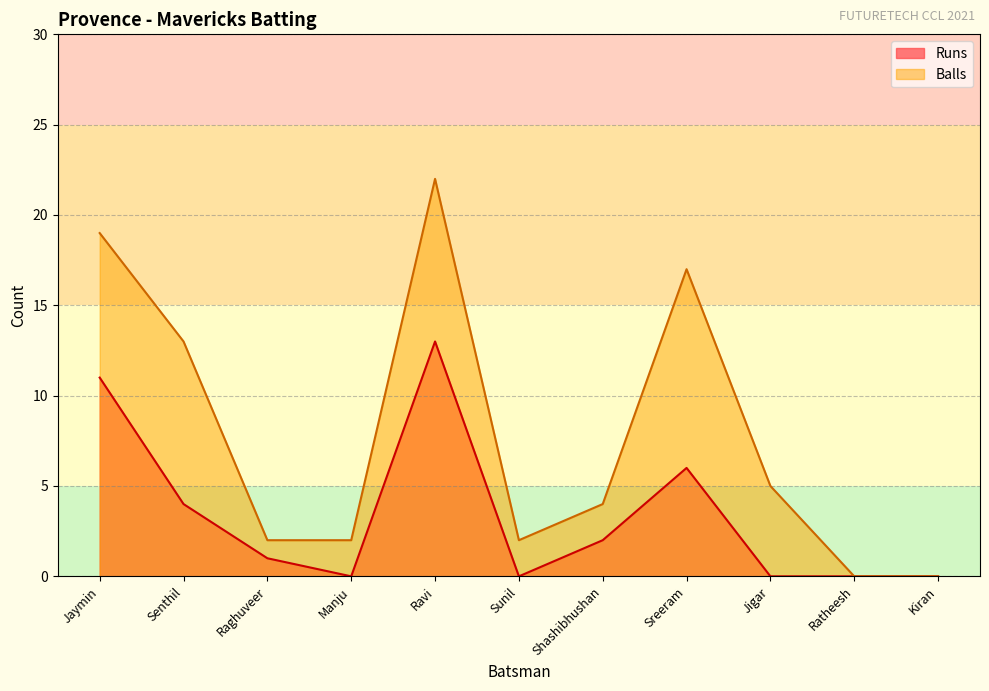

What is the approximate value of Balls at Jaymin, to the nearest 10?

20